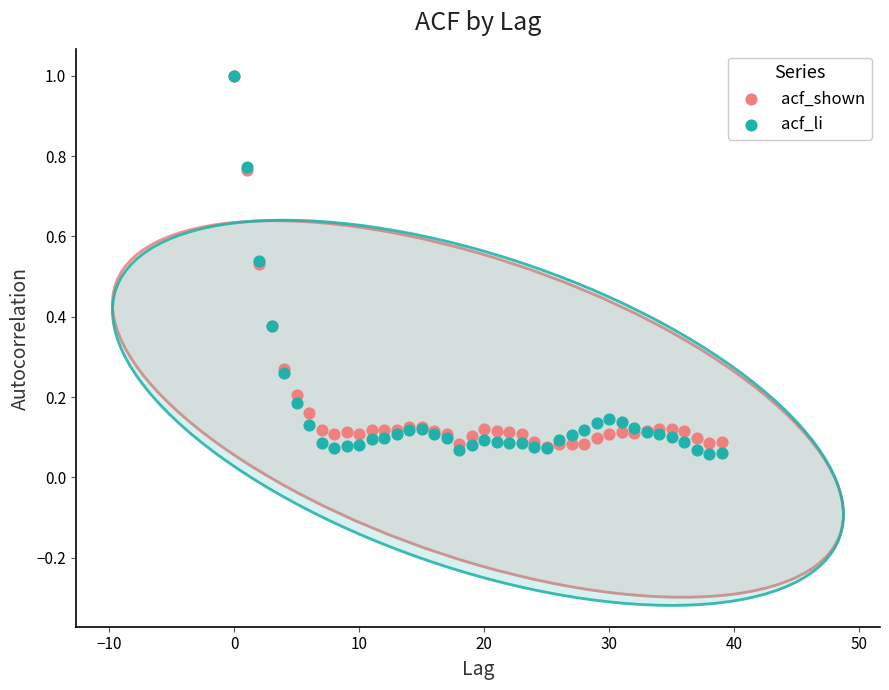

Which series contains the lowest Y value?

acf_li